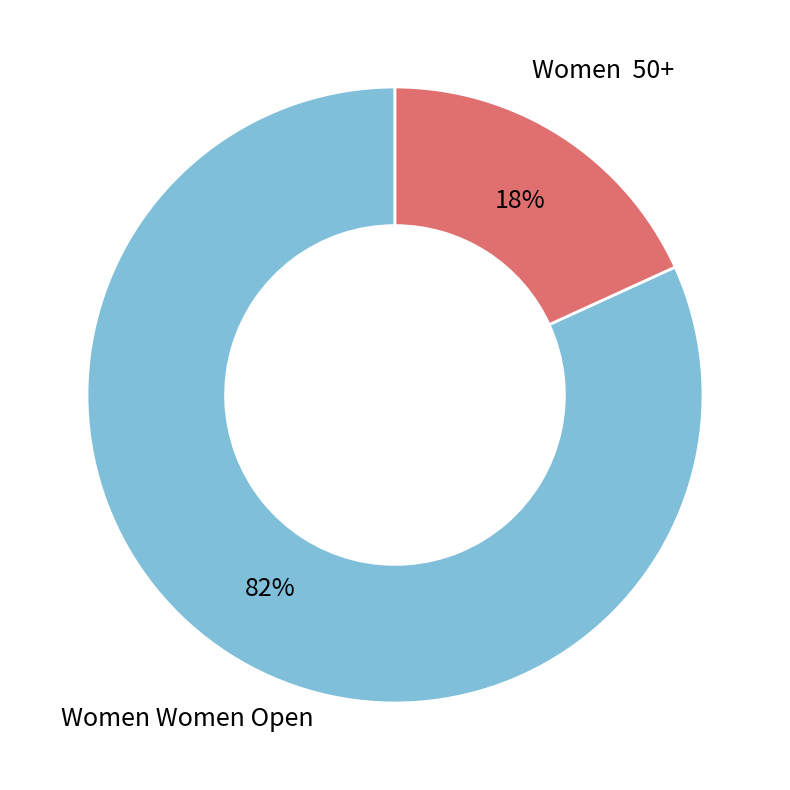

To the nearest percent, what portion does Women Women Open represent?

82%